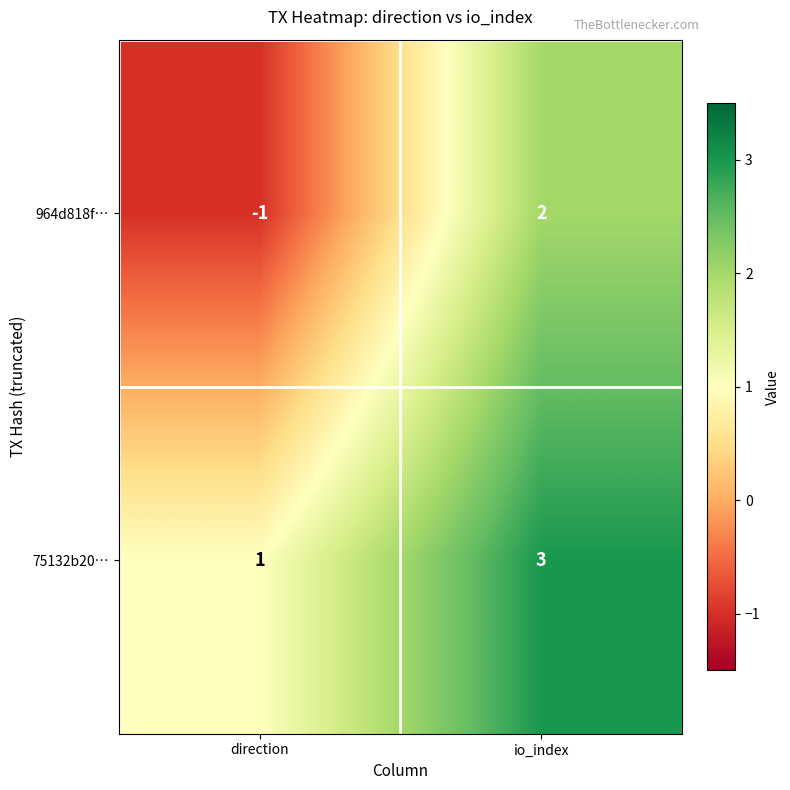

What is the difference between the maximum and minimum values in the 964d818f… series?

3